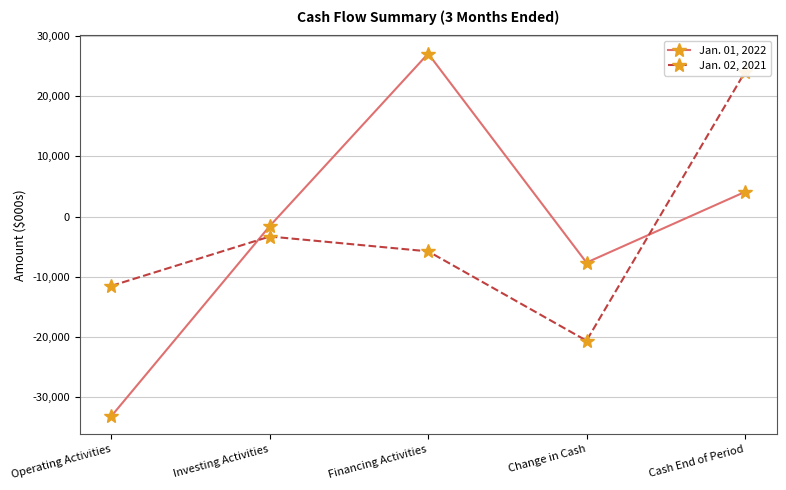

Where is the first local maximum for Jan. 01, 2022?

Financing Activities